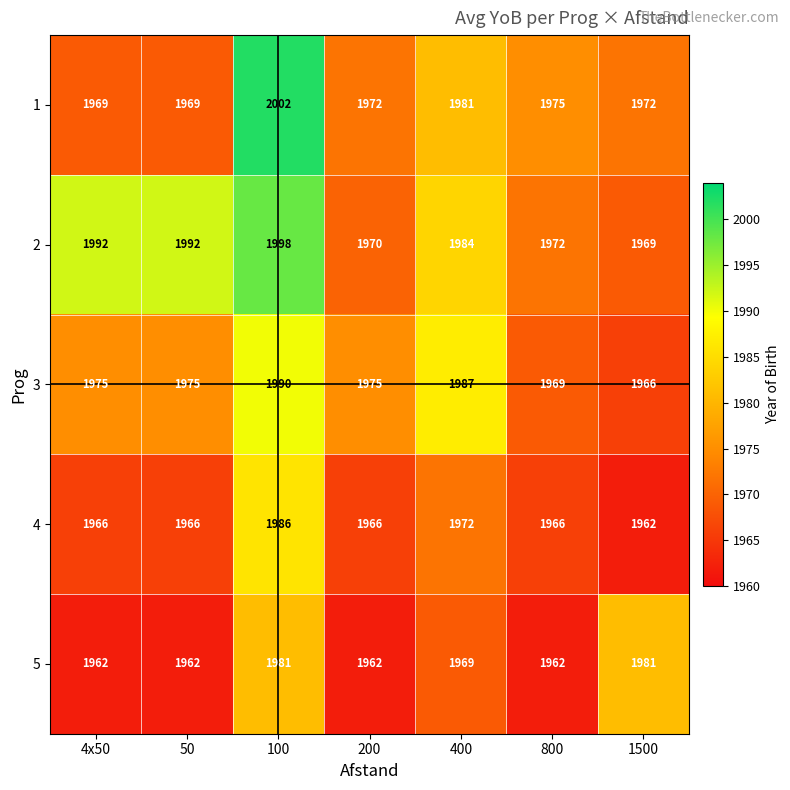

How many series are shown in this chart?

5